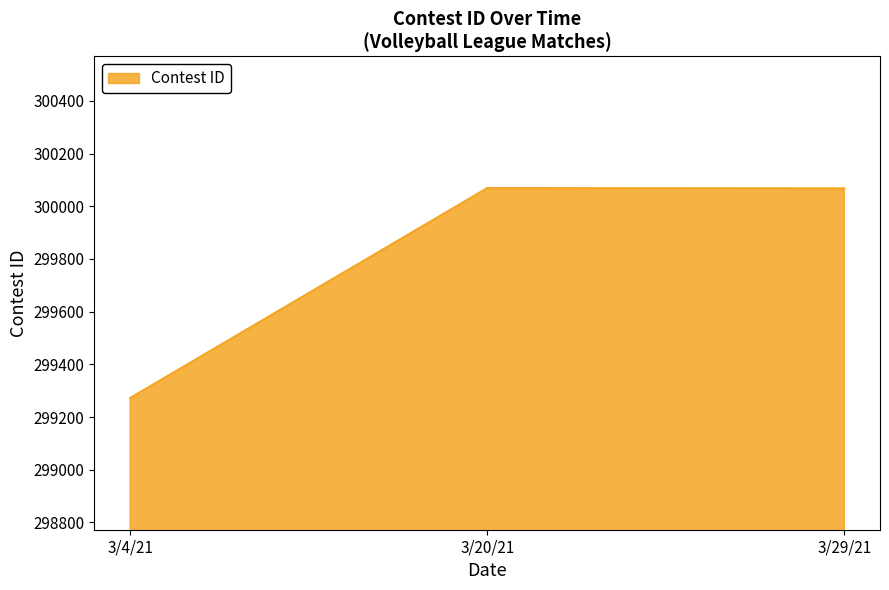

What is the change in value from 3/20/21 to 3/29/21?

-1